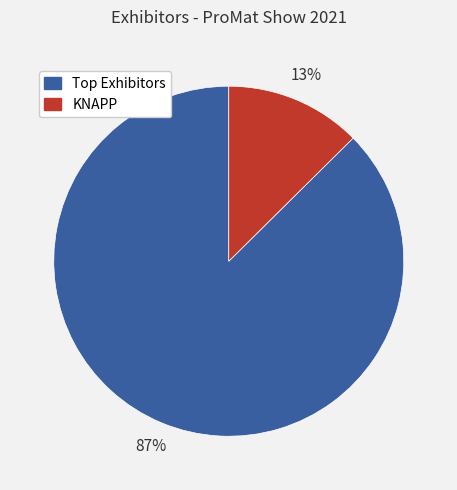

How many slices are in this pie chart?

2